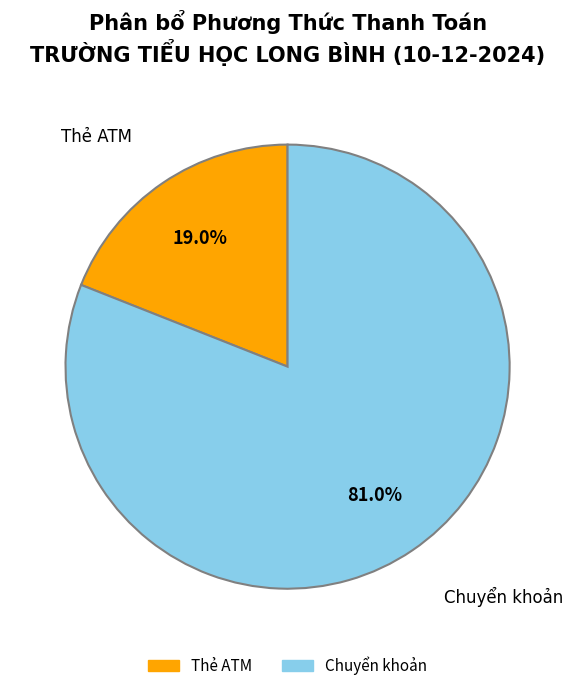

How many slices are in this pie chart?

2